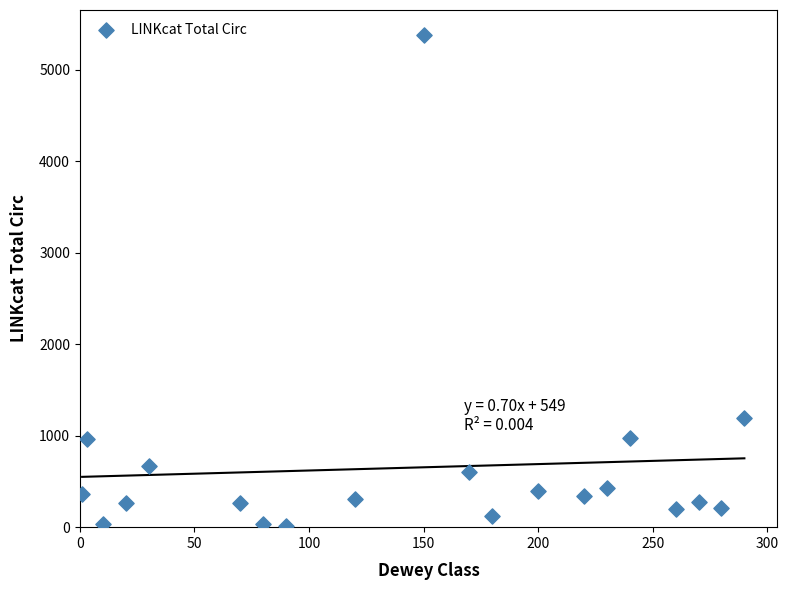

What is the range of Y values (max minus min)?

5369